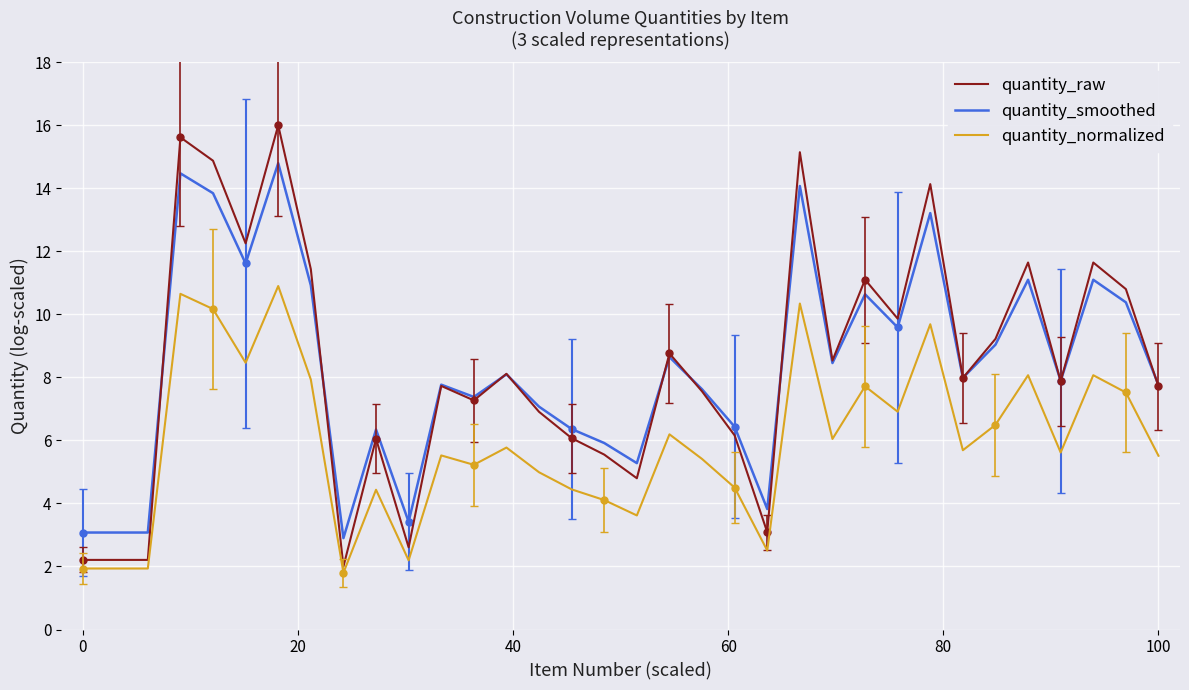

True or false: quantity_smoothed and quantity_normalized intersect in this chart.

False